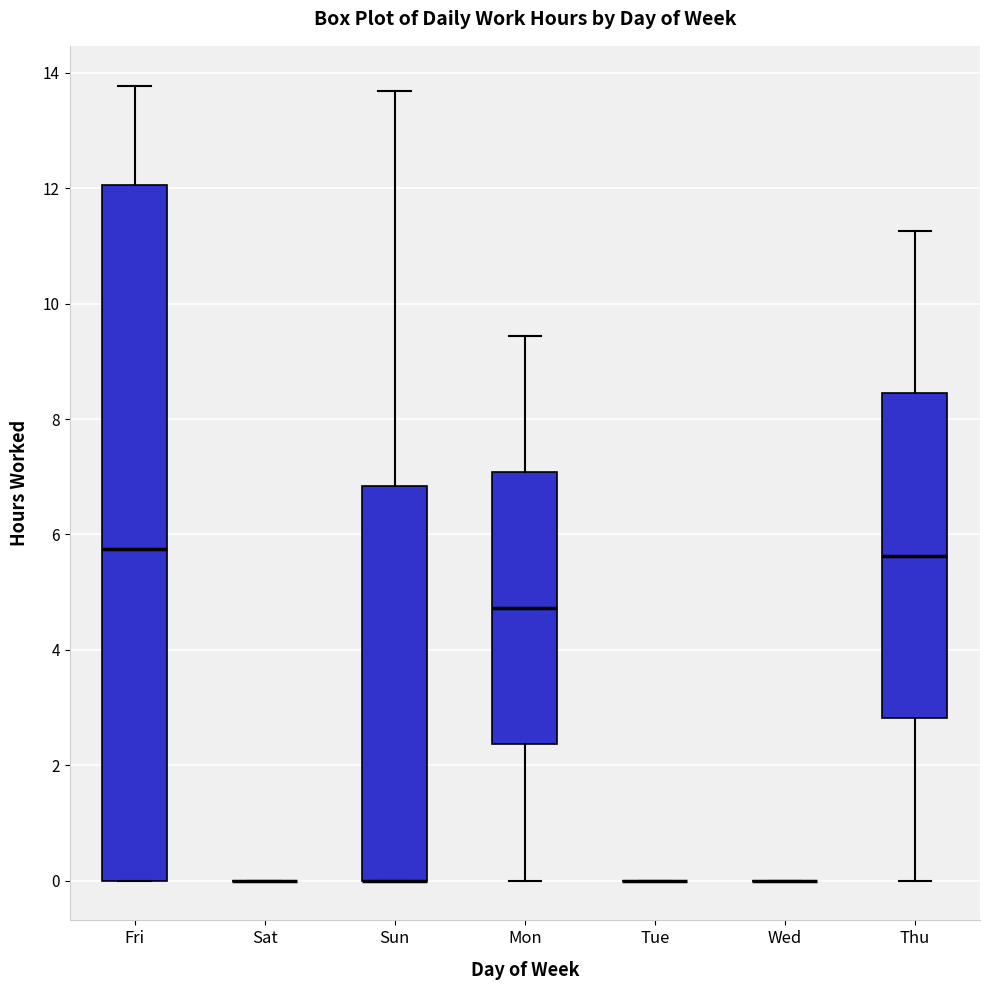

Where does the upper whisker of the box for Thu end on the y-axis? The values are not printed on the chart, so give them approximately, as read against the axis.

11.2